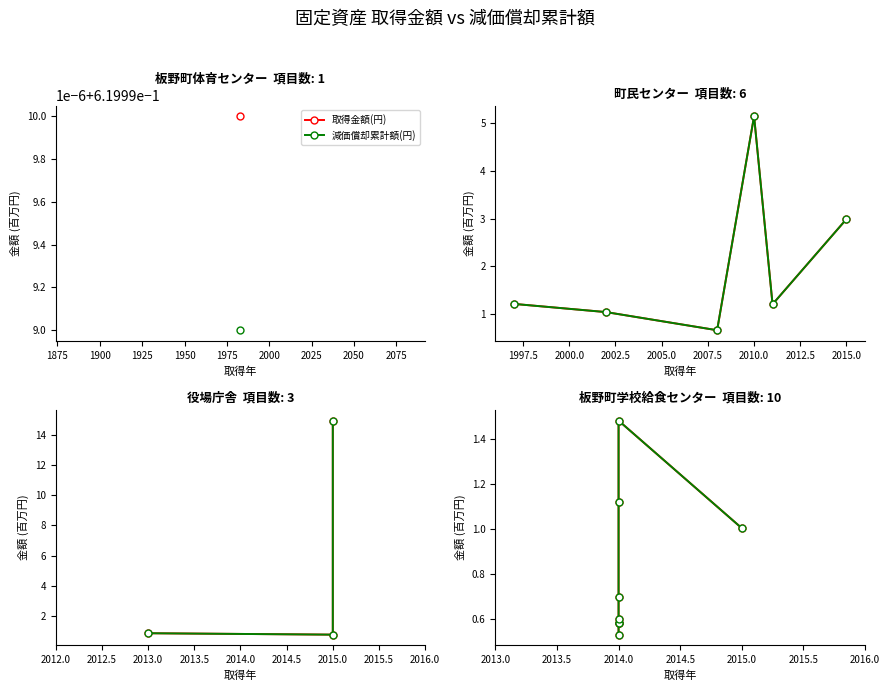

Rank the series by their average value, from lowest to highest.

減価償却累計額(円), 取得金額(円)